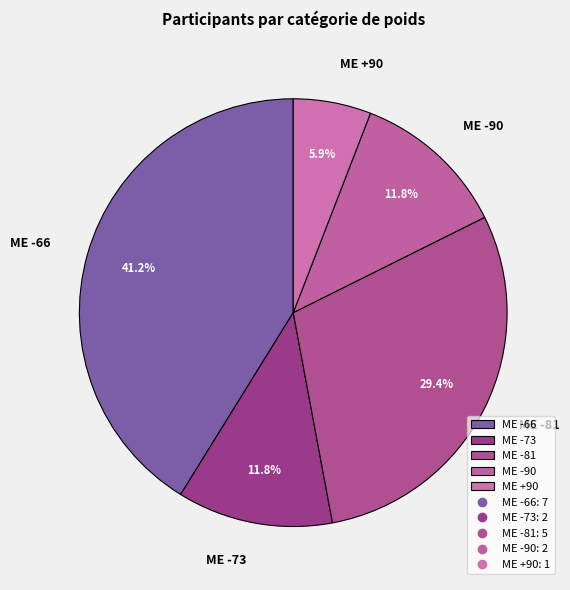

The ME -81 slice represents 19% of the pie. True or false?

False